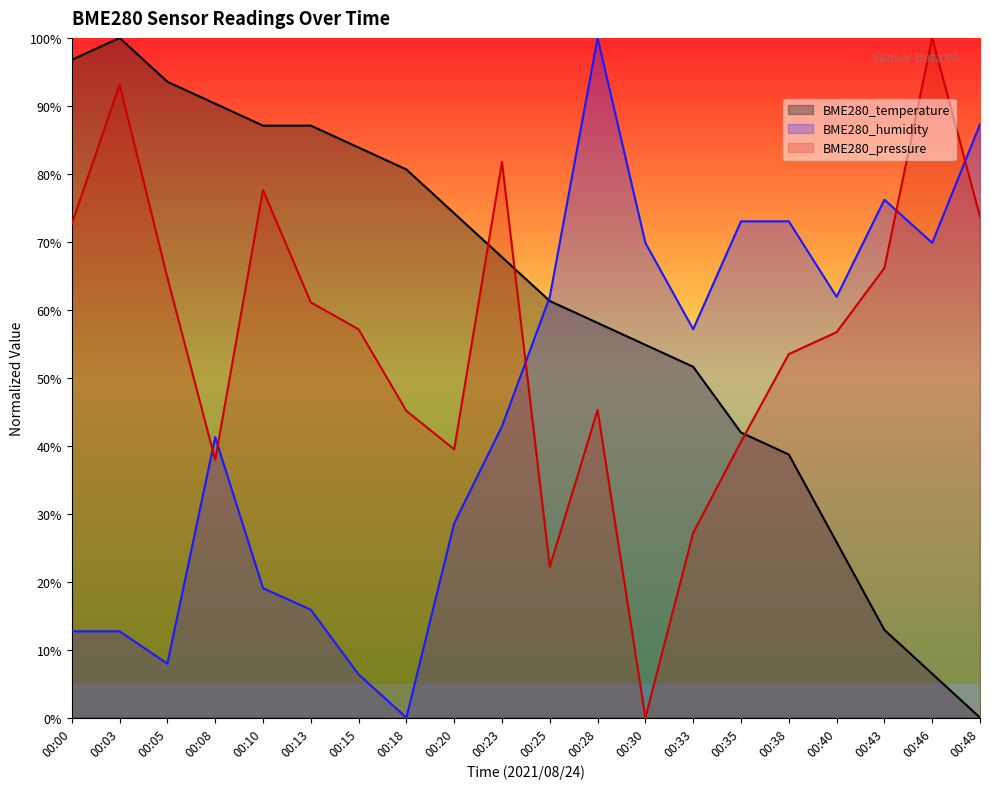

What is the maximum value shown in the chart?

100.0